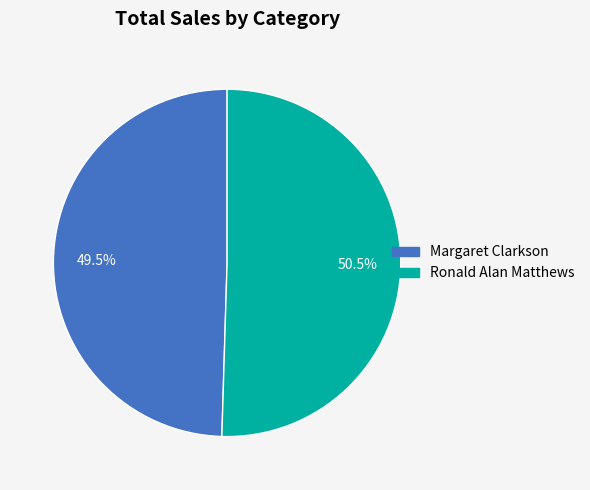

What is the majority slice?

Ronald Alan Matthews